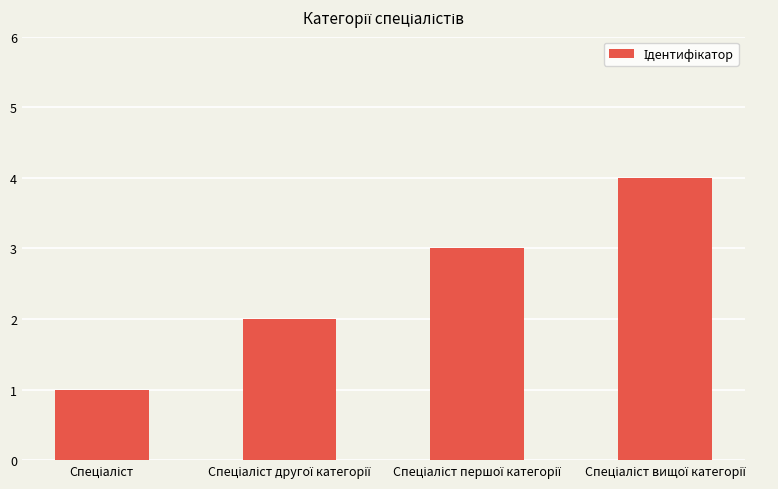

What is the maximum value shown in the chart?

4